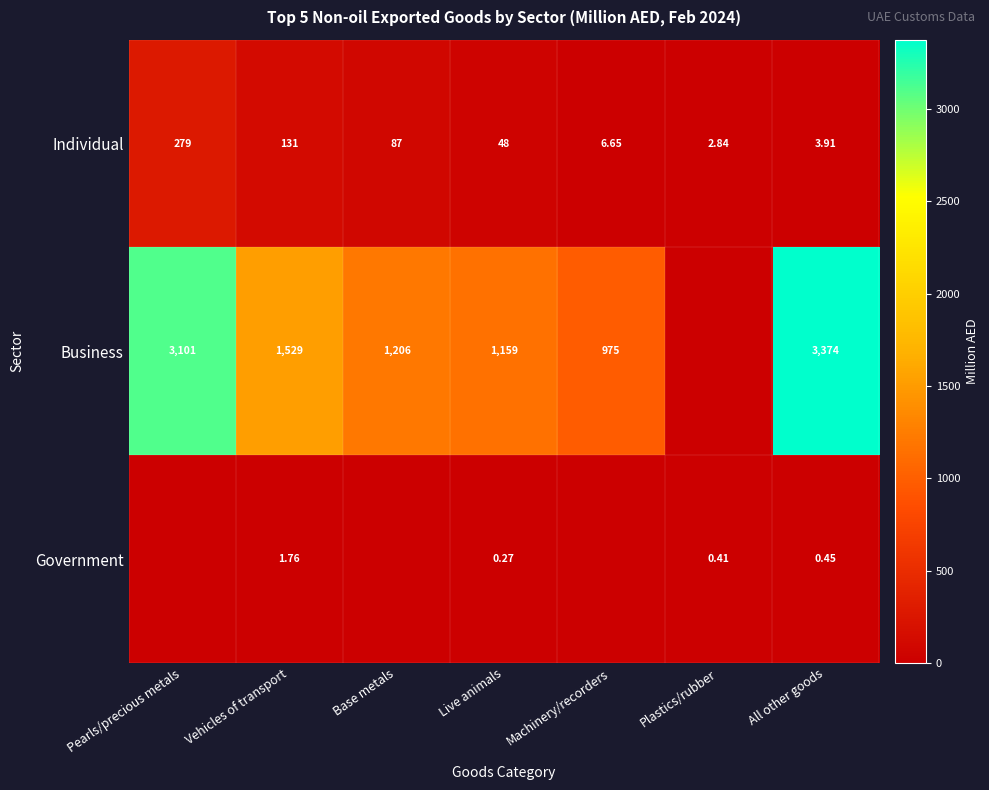

At which label is Individual closest to 140?

Vehicles of transport